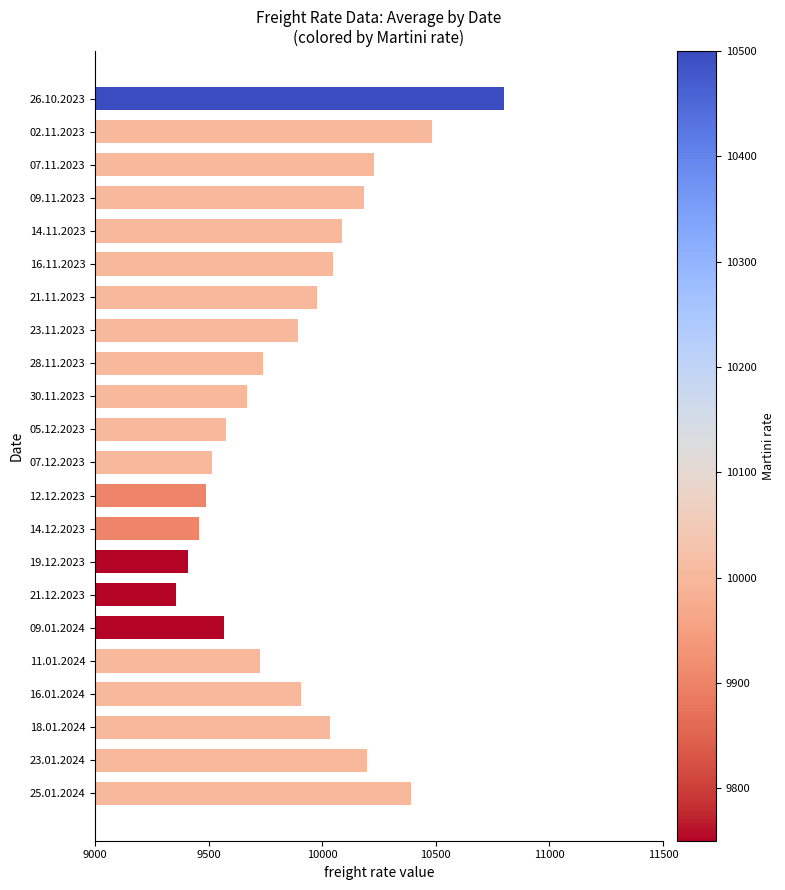

What is the sum of all values?

217735